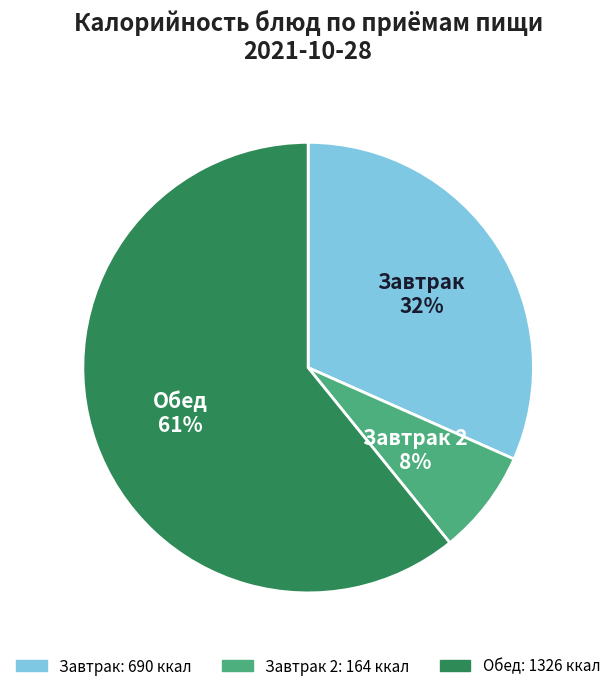

Combined, do Обед and Завтрак 2 account for over 50%?

Yes